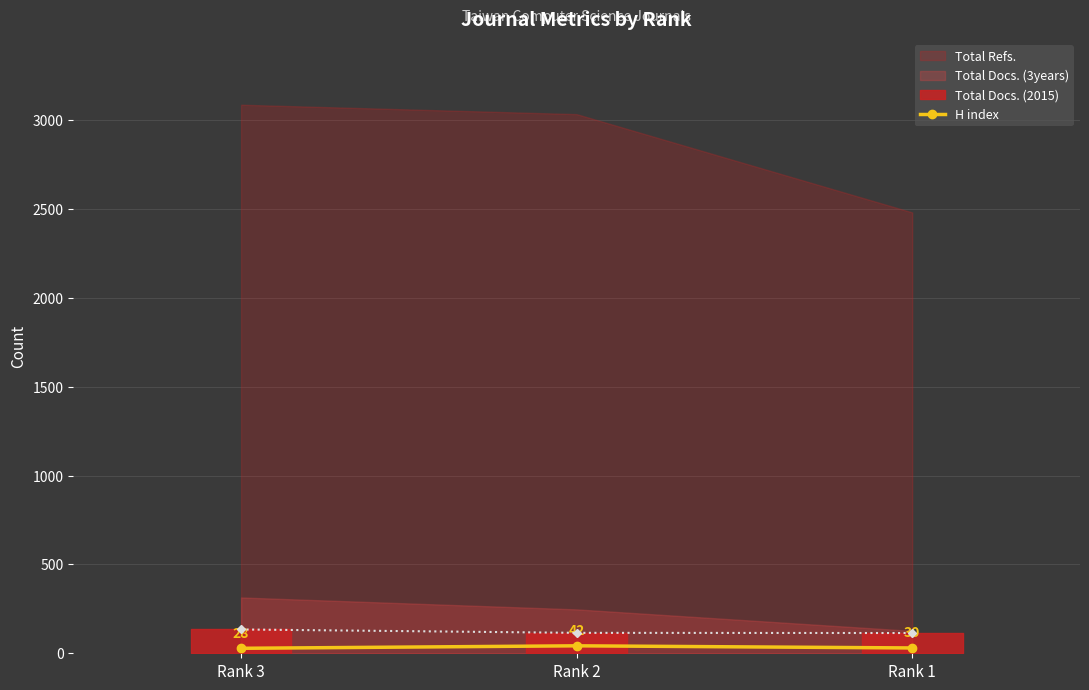

How many values are between 28 and 42?

3